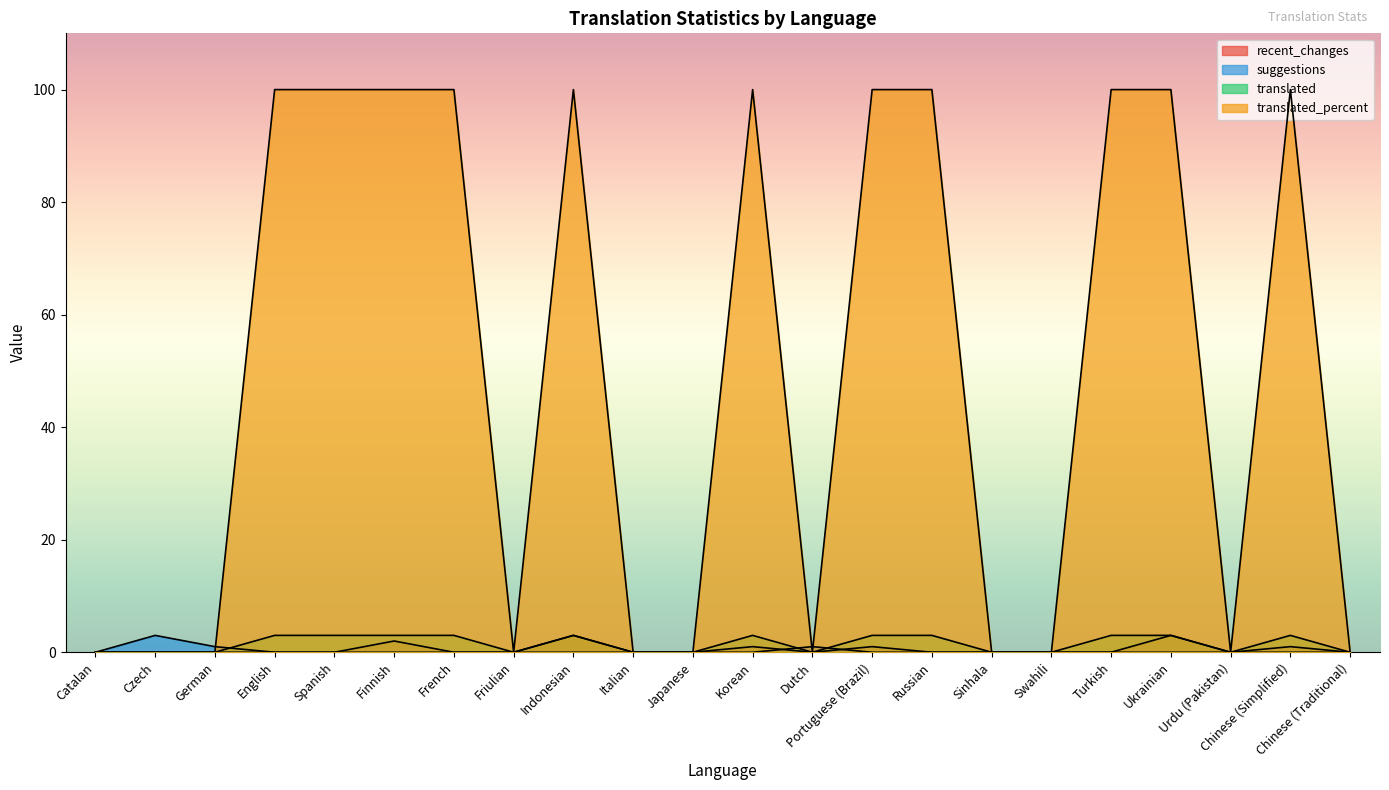

Reading left to right, list all the values displayed in this chart.

recent_changes: Catalan=0	Czech=0	German=0	English=0	Spanish=0	Finnish=2	French=0	Friulian=0	Indonesian=3	Italian=0	Japanese=0	Korean=1	Dutch=0	Portuguese (Brazil)=1	Russian=0	Sinhala=0	Swahili=0	Turkish=0	Ukrainian=3	Urdu (Pakistan)=0	Chinese (Simplified)=1	Chinese (Traditional)=0
suggestions: Catalan=0	Czech=3	German=1	English=0	Spanish=0	Finnish=0	French=0	Friulian=0	Indonesian=0	Italian=0	Japanese=0	Korean=0	Dutch=1	Portuguese (Brazil)=0	Russian=0	Sinhala=0	Swahili=0	Turkish=0	Ukrainian=0	Urdu (Pakistan)=0	Chinese (Simplified)=0	Chinese (Traditional)=0
translated: Catalan=0	Czech=0	German=0	English=3	Spanish=3	Finnish=3	French=3	Friulian=0	Indonesian=3	Italian=0	Japanese=0	Korean=3	Dutch=0	Portuguese (Brazil)=3	Russian=3	Sinhala=0	Swahili=0	Turkish=3	Ukrainian=3	Urdu (Pakistan)=0	Chinese (Simplified)=3	Chinese (Traditional)=0
translated_percent: Catalan=0	Czech=0	German=0	English=100	Spanish=100	Finnish=100	French=100	Friulian=0	Indonesian=100	Italian=0	Japanese=0	Korean=100	Dutch=0	Portuguese (Brazil)=100	Russian=100	Sinhala=0	Swahili=0	Turkish=100	Ukrainian=100	Urdu (Pakistan)=0	Chinese (Simplified)=100	Chinese (Traditional)=0